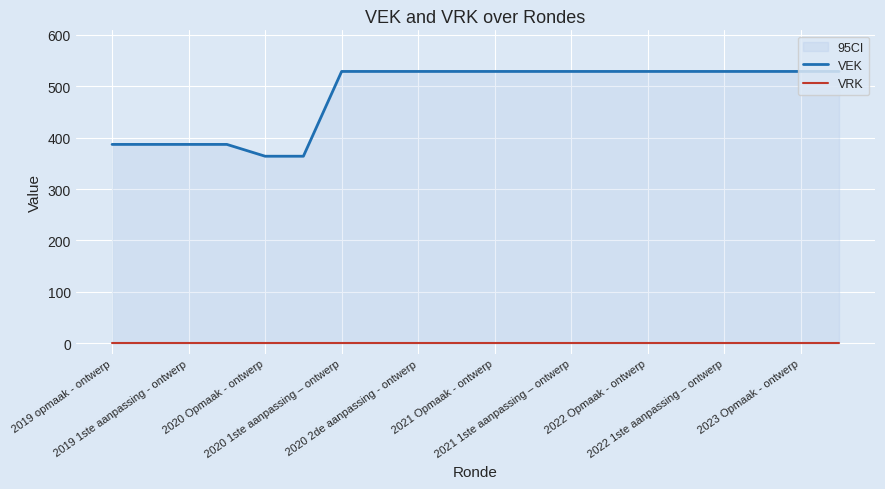

List the series in order of their peak value, lowest first.

VRK, VEK